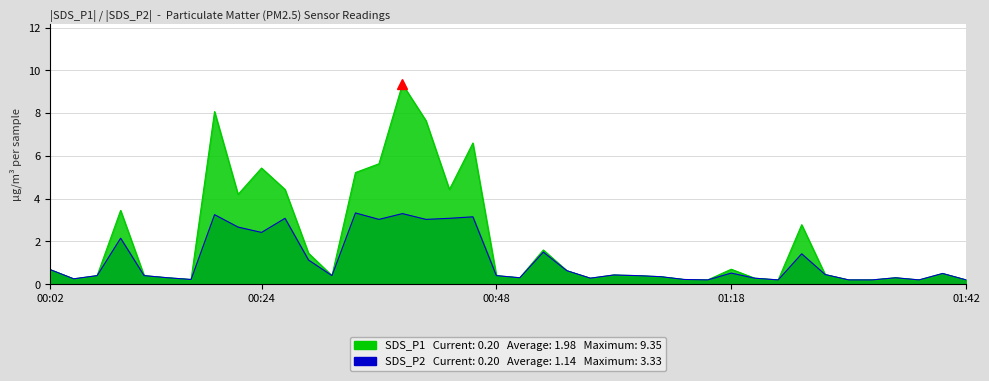

What is the lowest value of the SDS_P2 series?

0.2